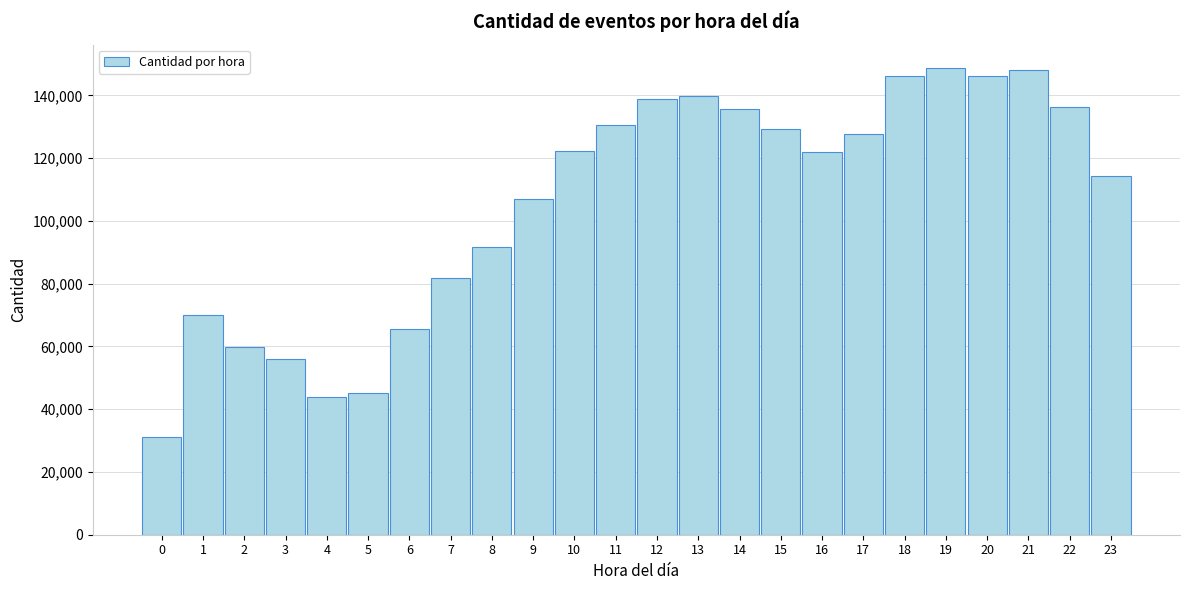

What is the value of the 3rd bar from the left?

59891